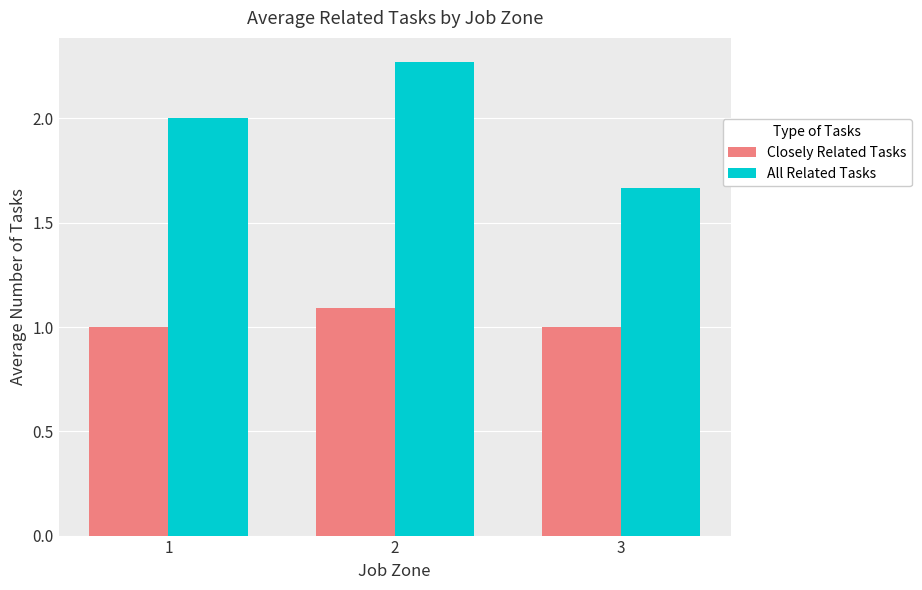

The value of Closely Related Tasks at 3 is 1.8. True or false?

False